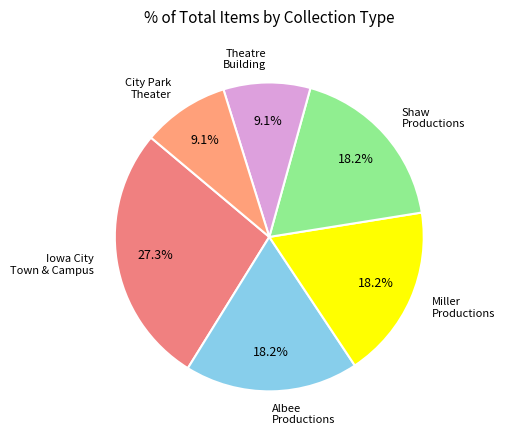

What is the total percentage of Albee Productions and Shaw Productions?

36.4%